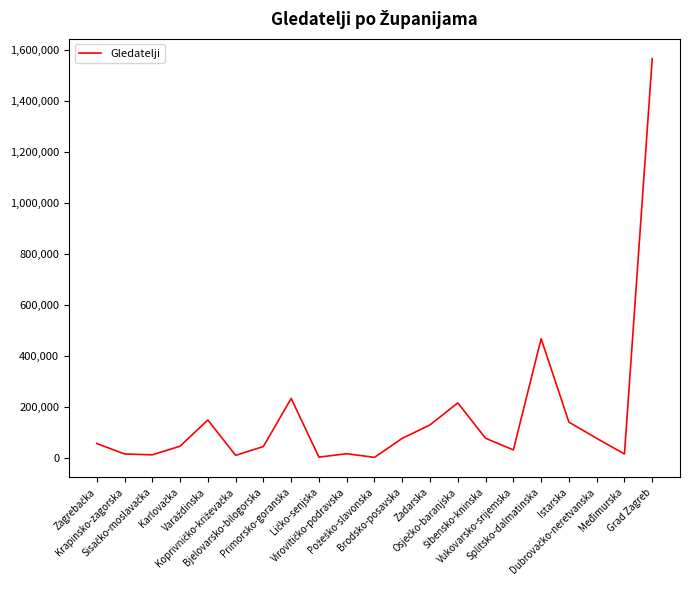

What is the average value?

163158